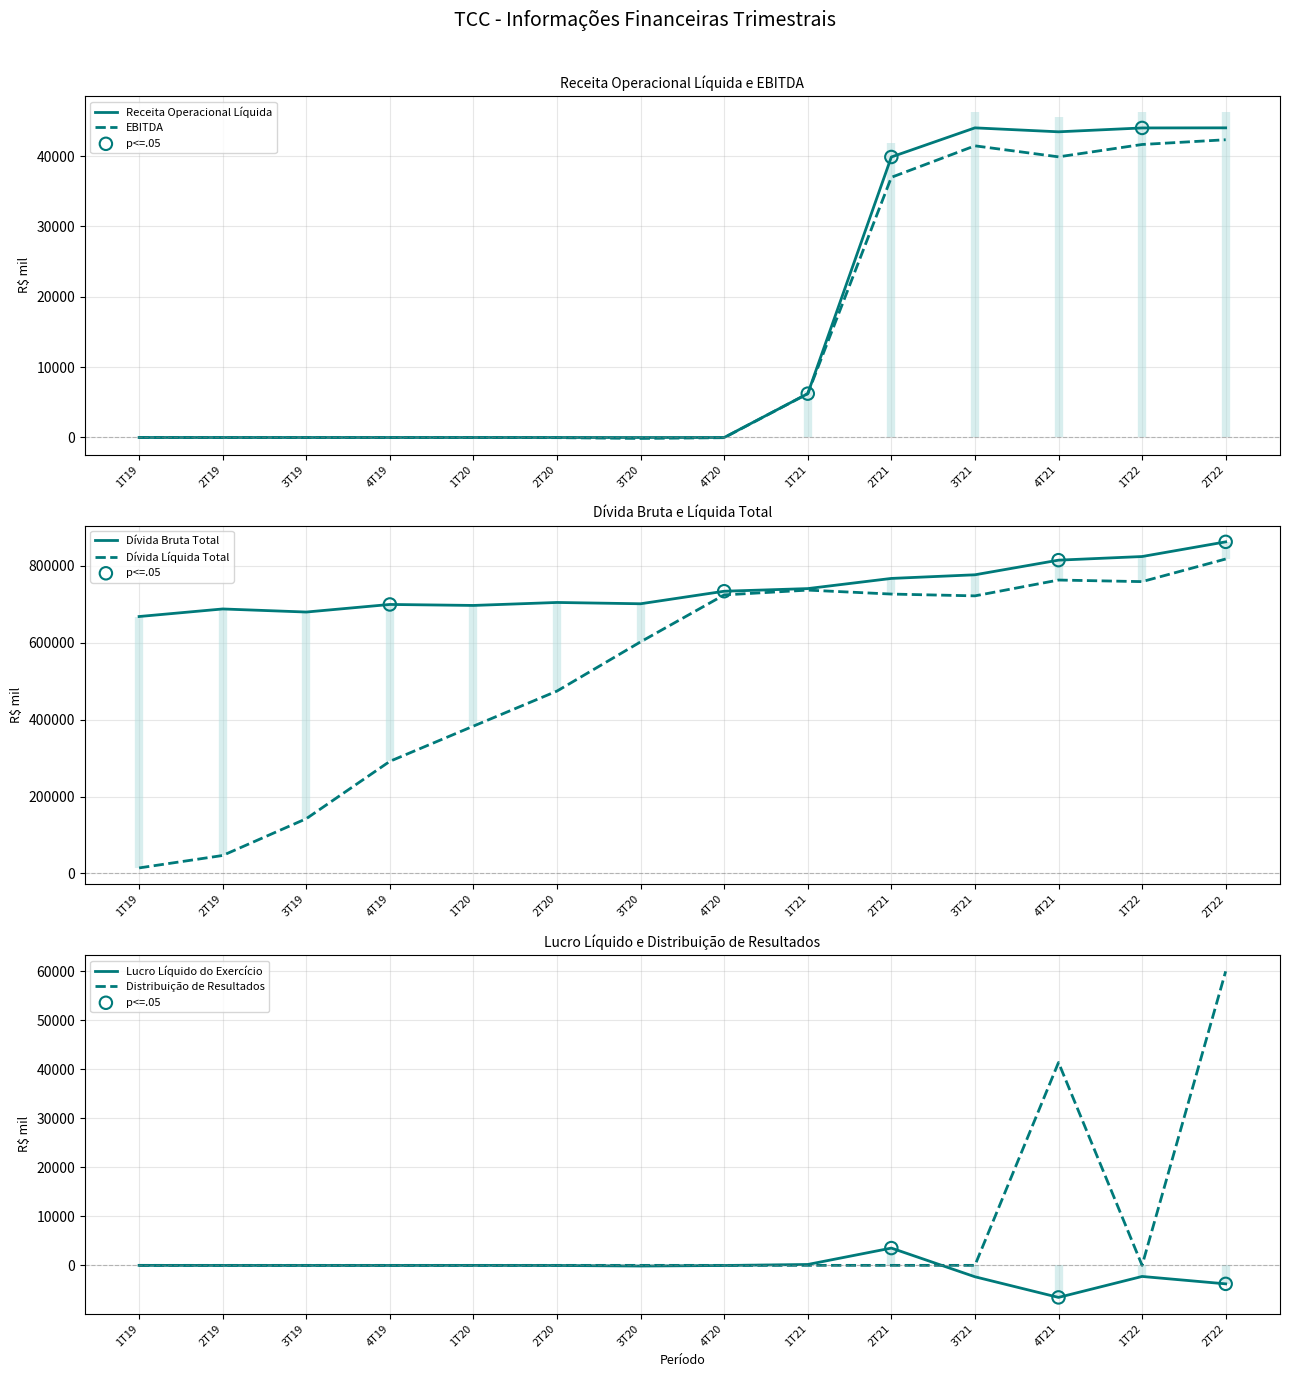

Which series has the largest Y range (max minus min)?

Dívida Líquida Total